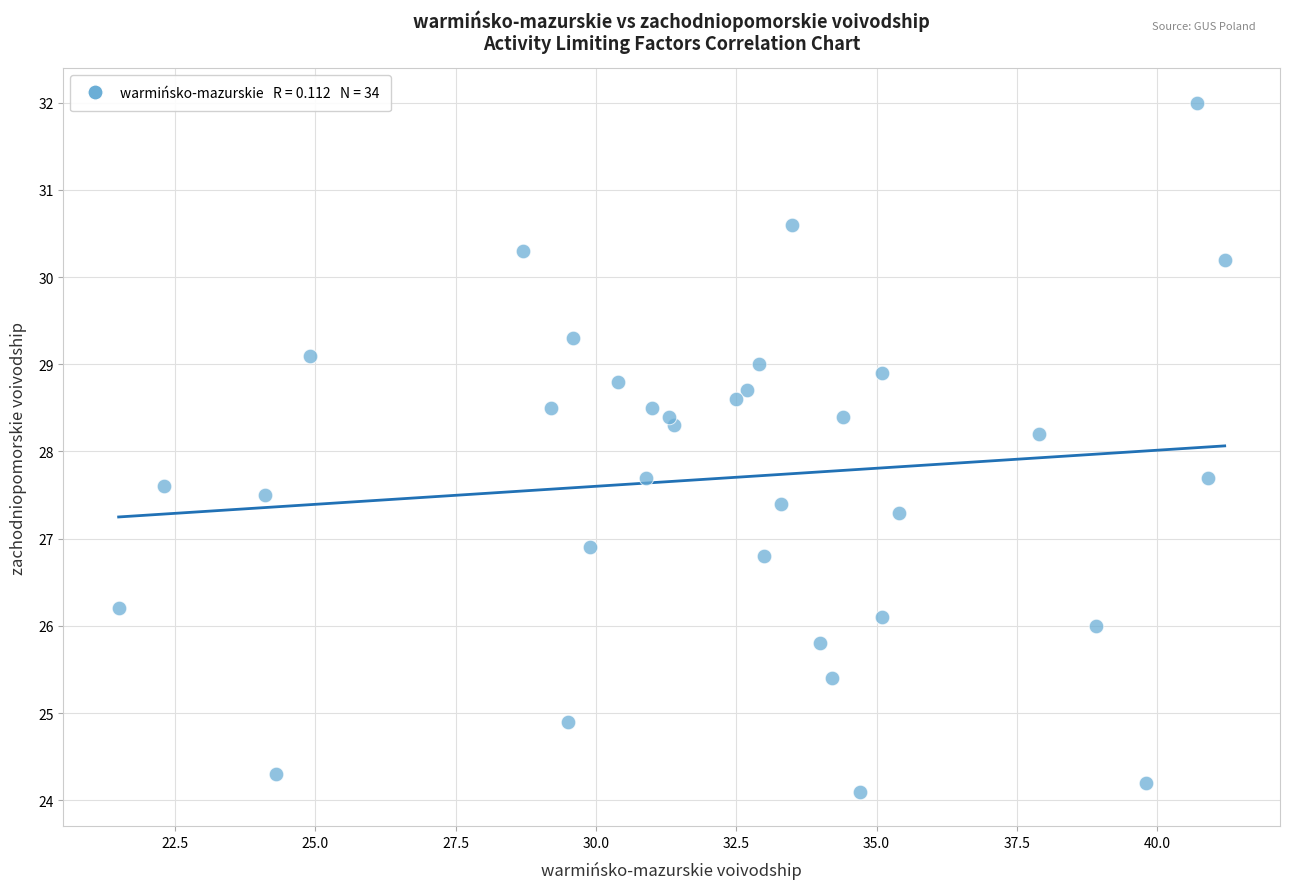

What is the range of X values (max minus min)?

19.7